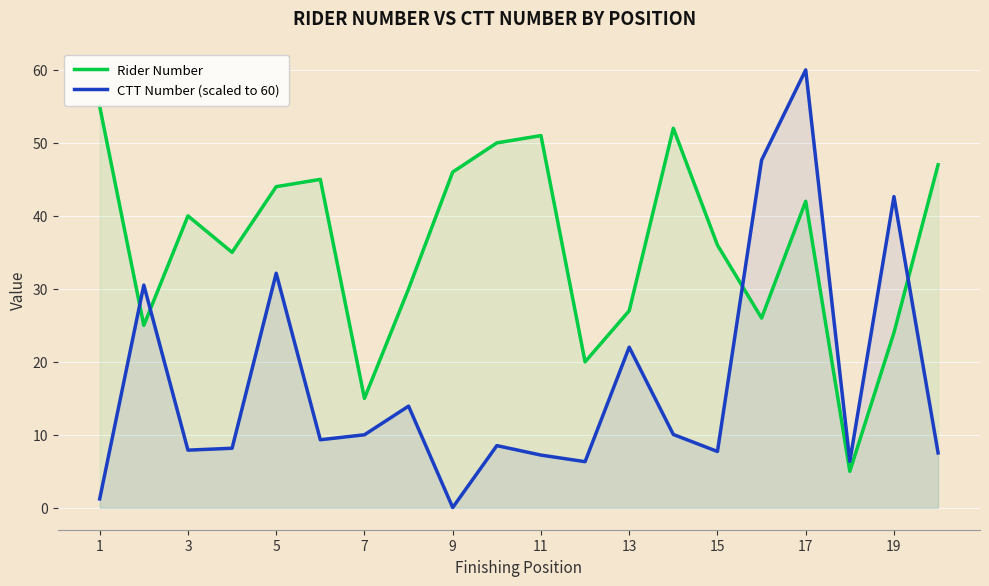

True or false: CTT Number (scaled to 60) has more than 1 points higher than both neighbors.

True